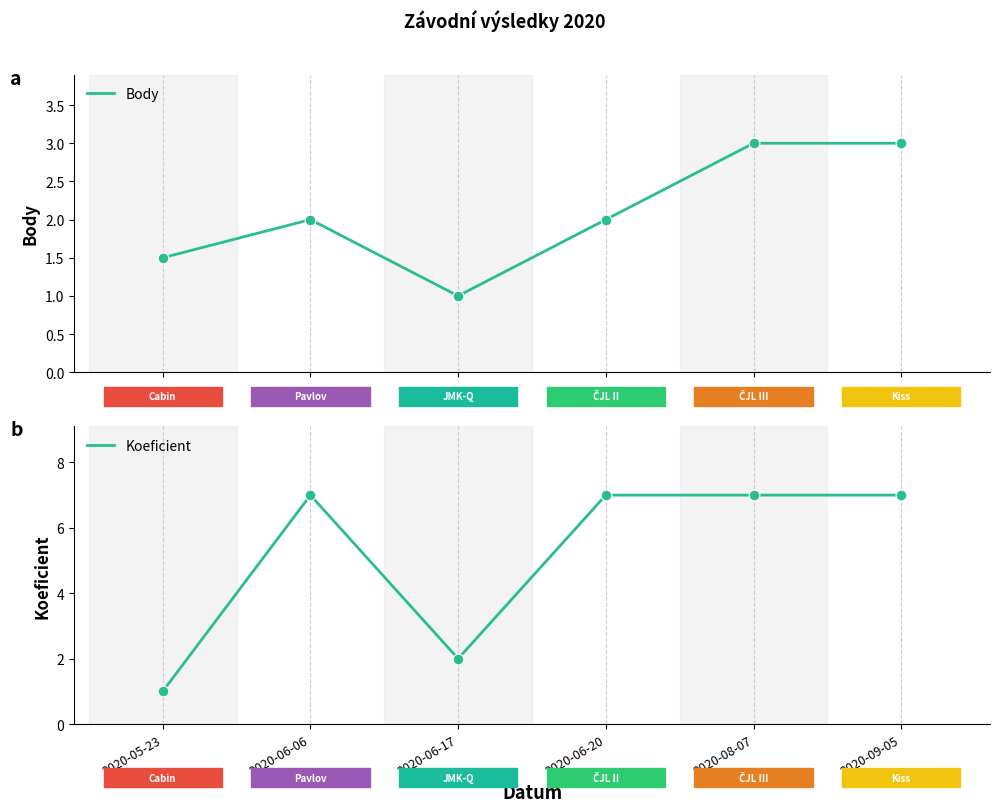

Is the value of Koeficient at 2020-09-05 greater than the value of Body at 2020-06-06?

Yes